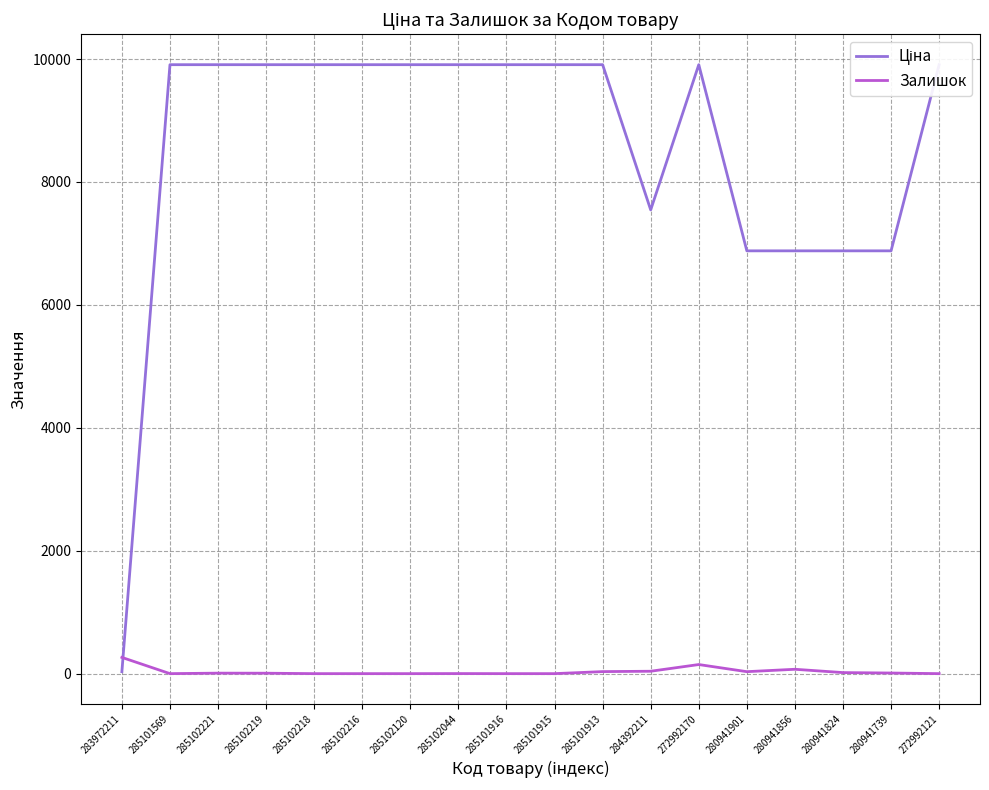

List the series in order of their overall mean, highest first.

Ціна, Залишок